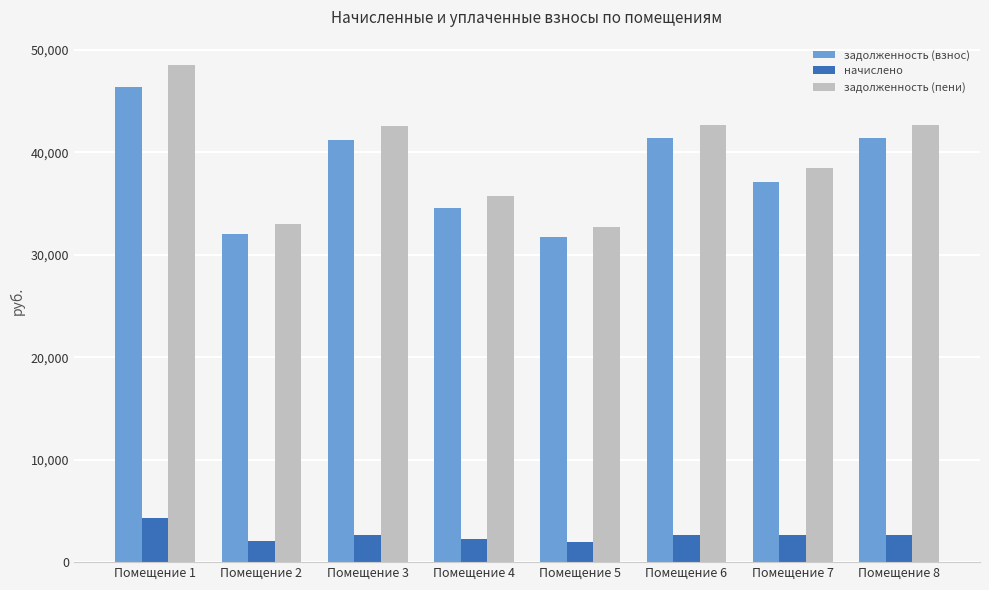

Between Помещение 2 and Помещение 7, which series saw the biggest shift?

задолженность (пени)